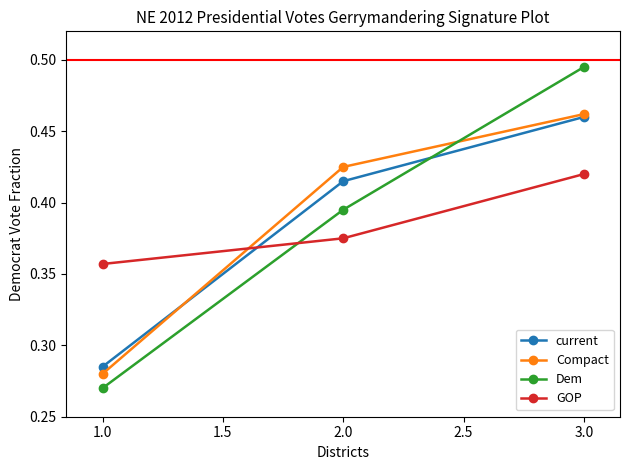

At how many categories does at least one series exceed 0?

3